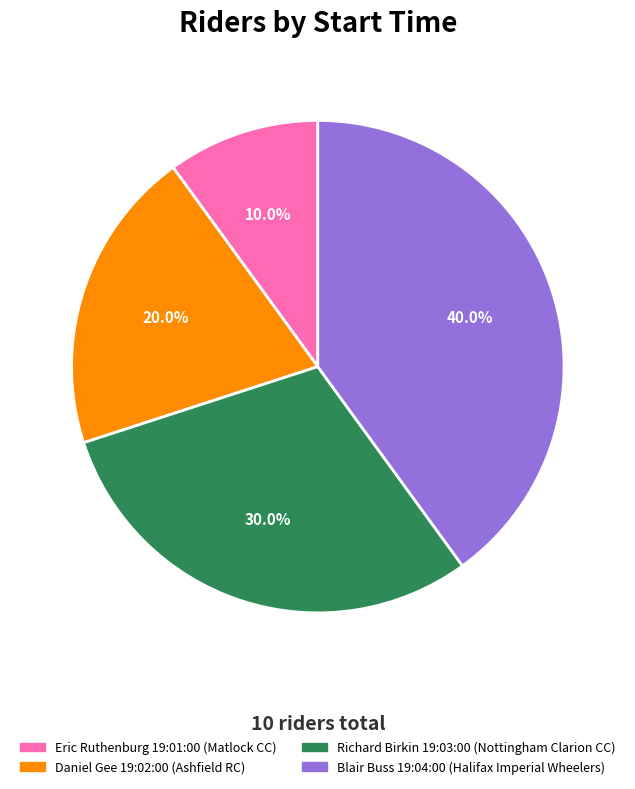

Is there any slice that represents more than half of the pie?

No